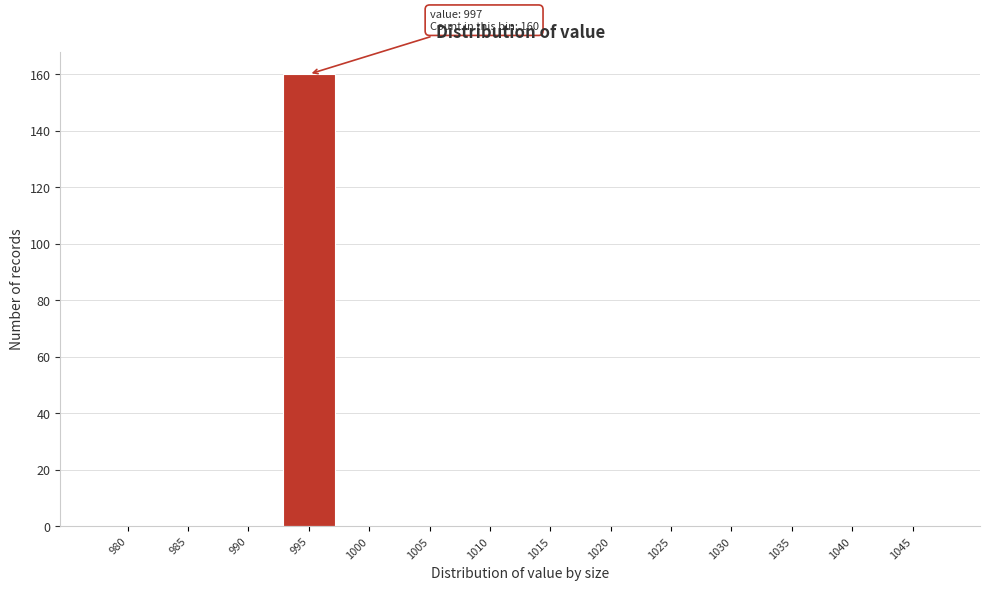

Reading left to right, what are all the values shown in this chart?

980=0	985=0	990=0	995=160	1000=0	1005=0	1010=0	1015=0	1020=0	1025=0	1030=0	1035=0	1040=0	1045=0